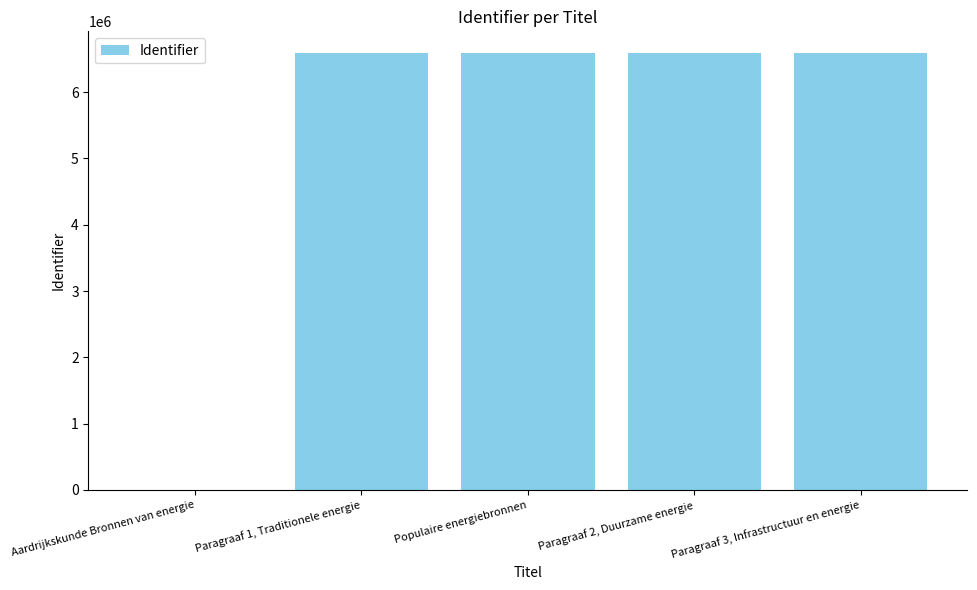

Which has a higher value, Populaire energiebronnen or Aardrijkskunde Bronnen van energie?

Populaire energiebronnen